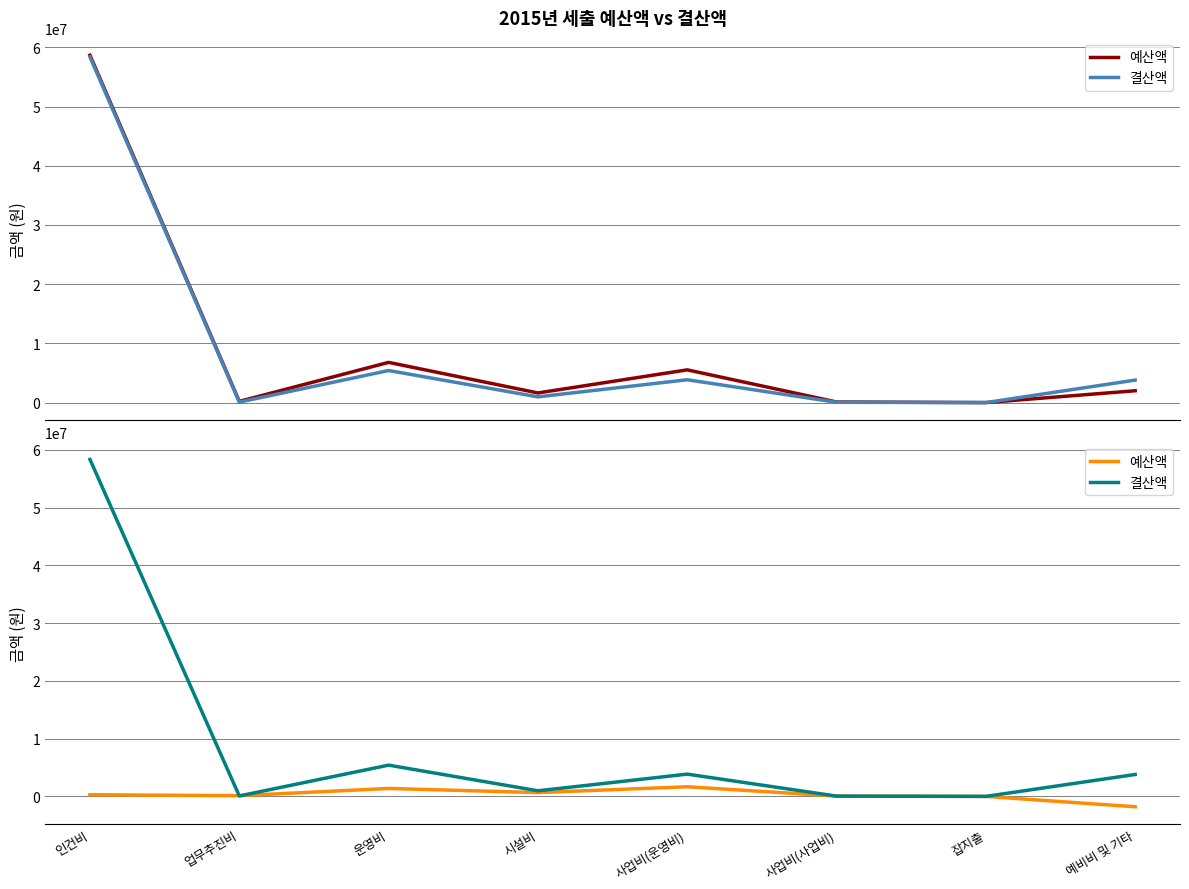

Which has a higher value, 업무추진비 or 사업비(사업비)?

업무추진비